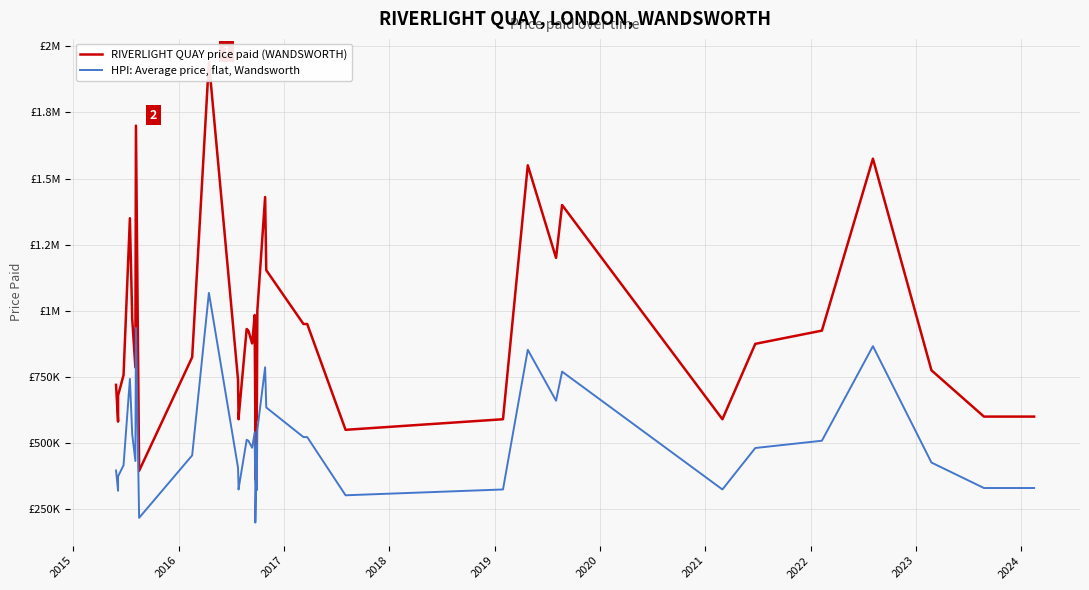

What is the value of the HPI: Average price, flat, Wandsworth point at the 10th from the left?

453475.0